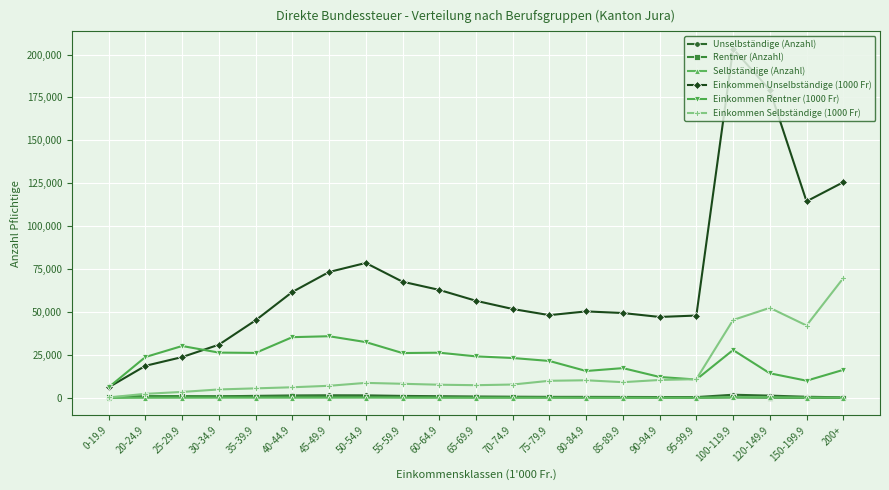

What is the label of the 19th point from the left?

120-149.9